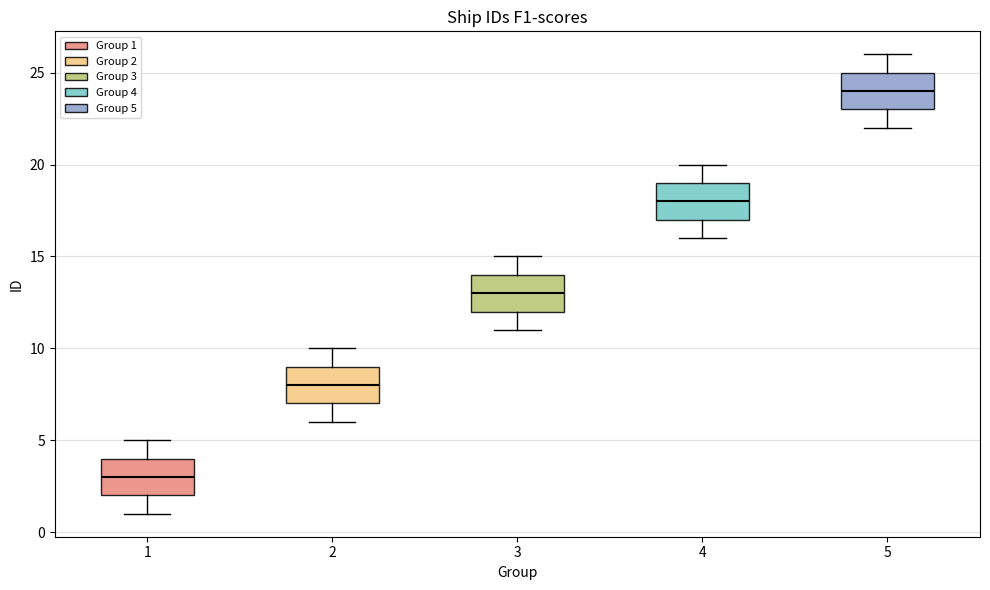

Which box's median line is the highest?

5